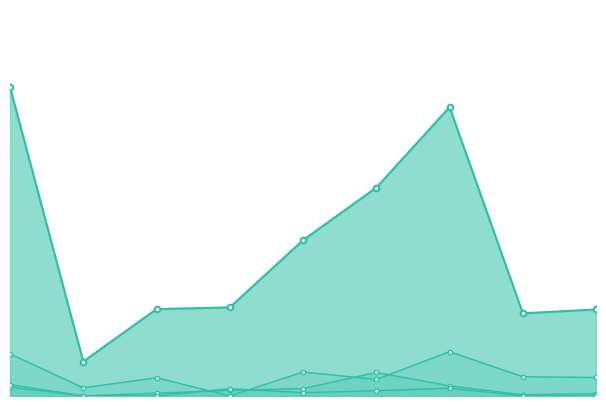

How many positive values does the Жиры series have?

8